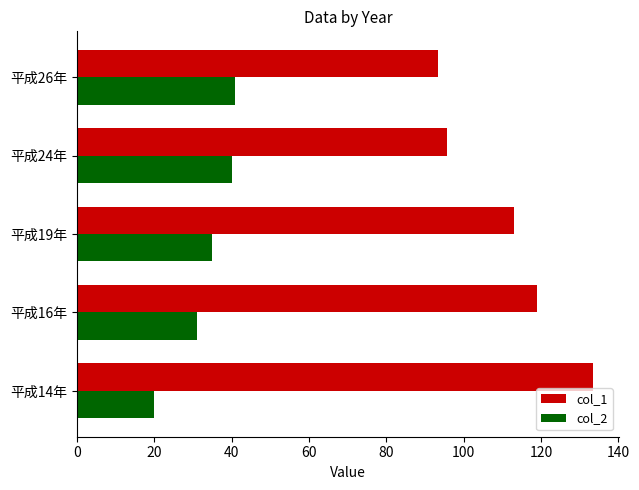

What is the difference between the highest and lowest values at 平成14年?

113.5